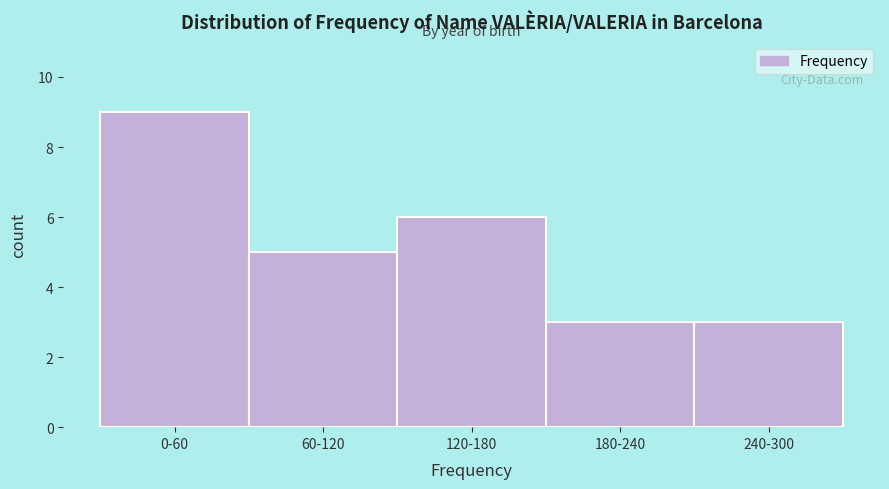

Reading right to left, transcribe all the data shown in this chart.

240-300=3	180-240=3	120-180=6	60-120=5	0-60=9